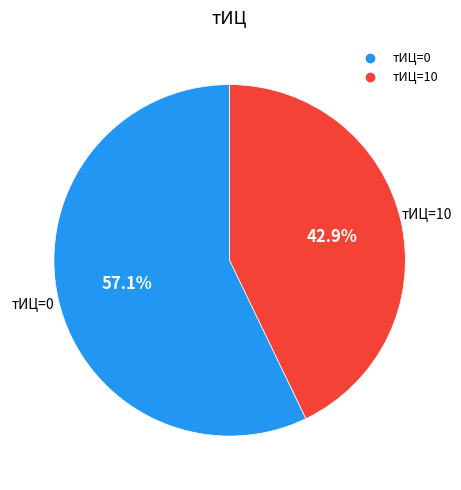

Does any single category account for the majority?

Yes